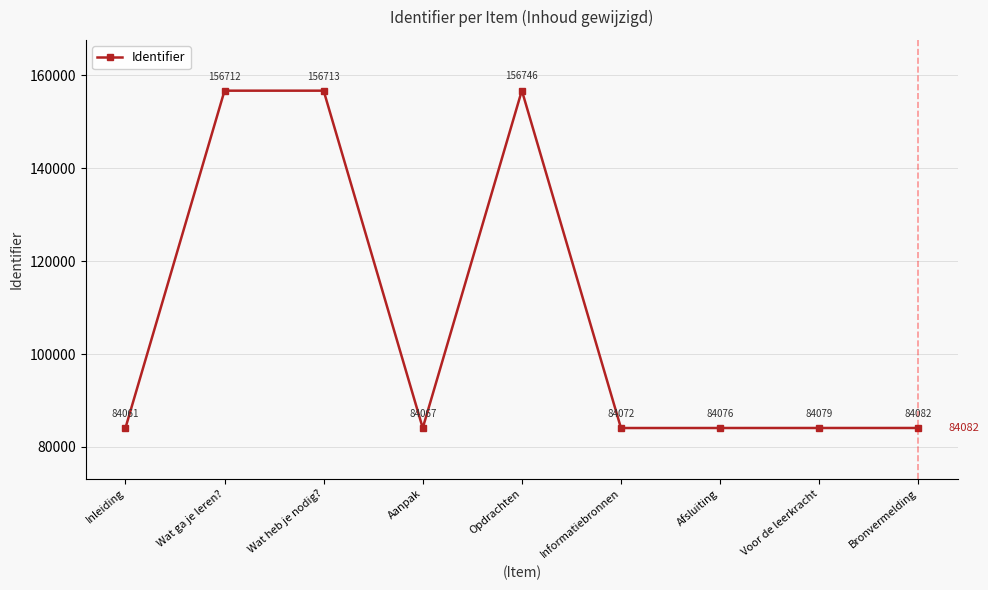

Which has a higher value, Opdrachten or Afsluiting?

Opdrachten